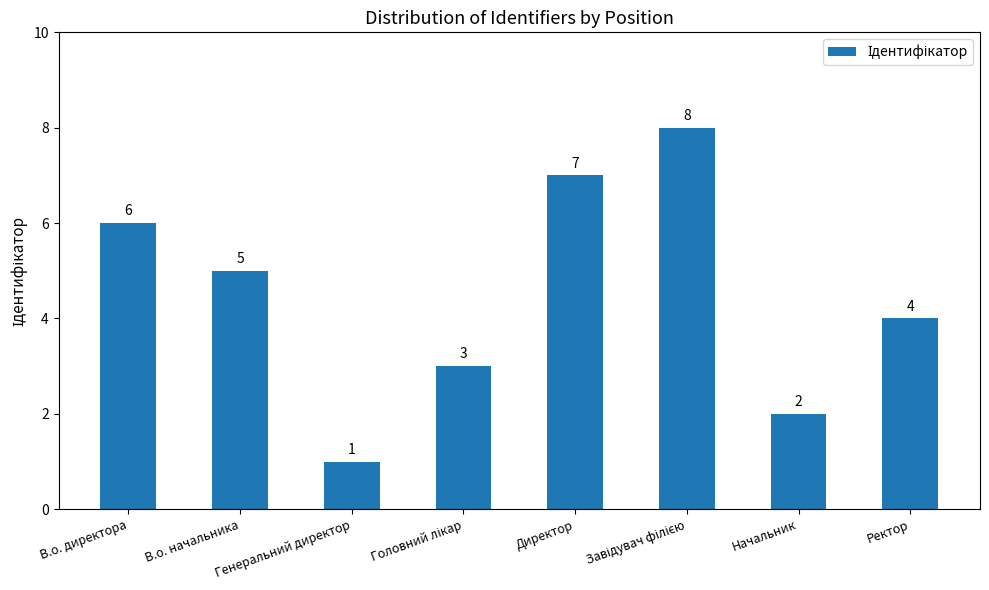

What value does the data have at В.о. директора?

6